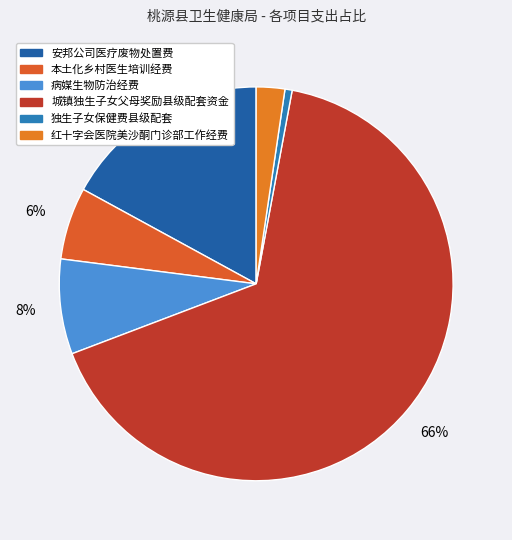

How many slices are in this pie chart?

6